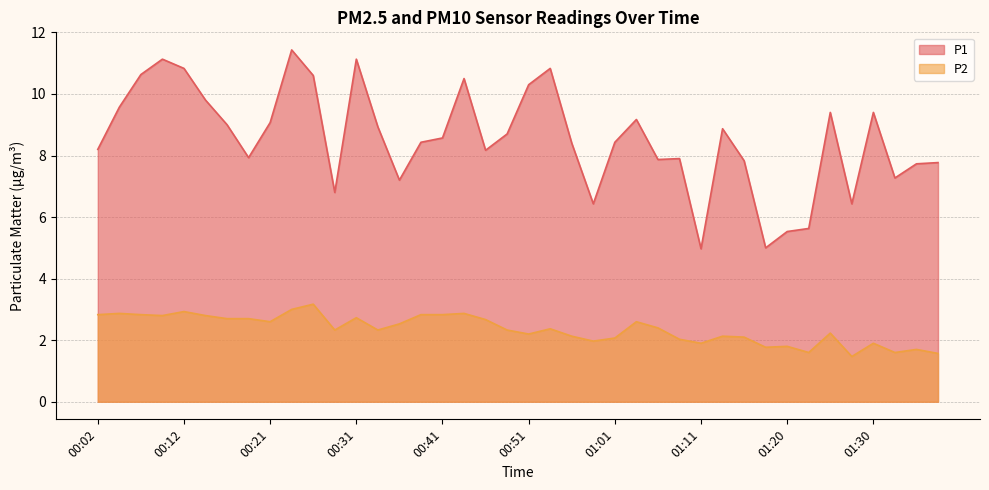

How many lines are shown in the chart?

2